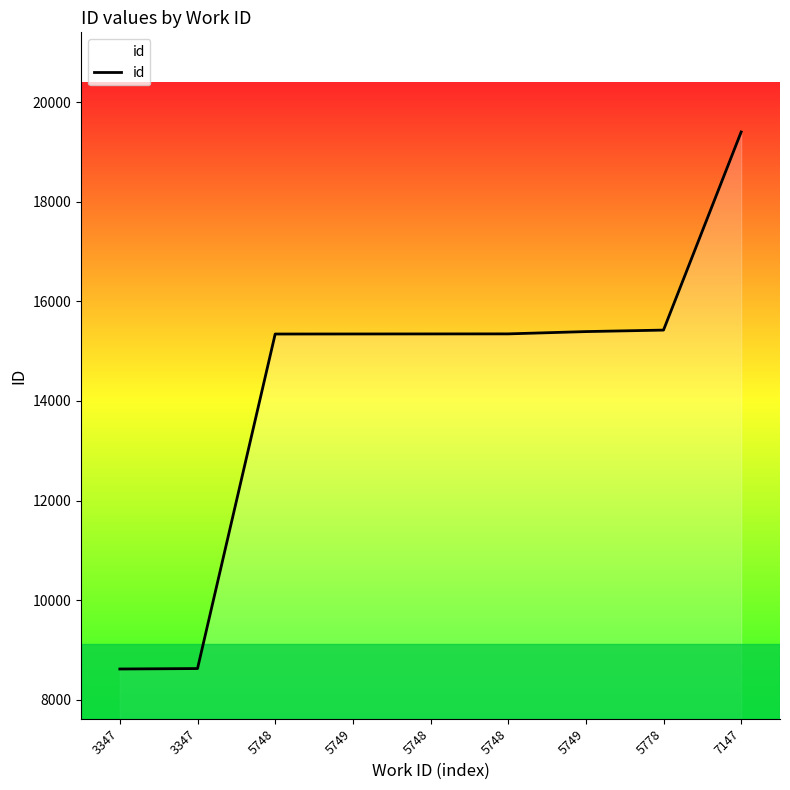

How many lines are shown in the chart?

1